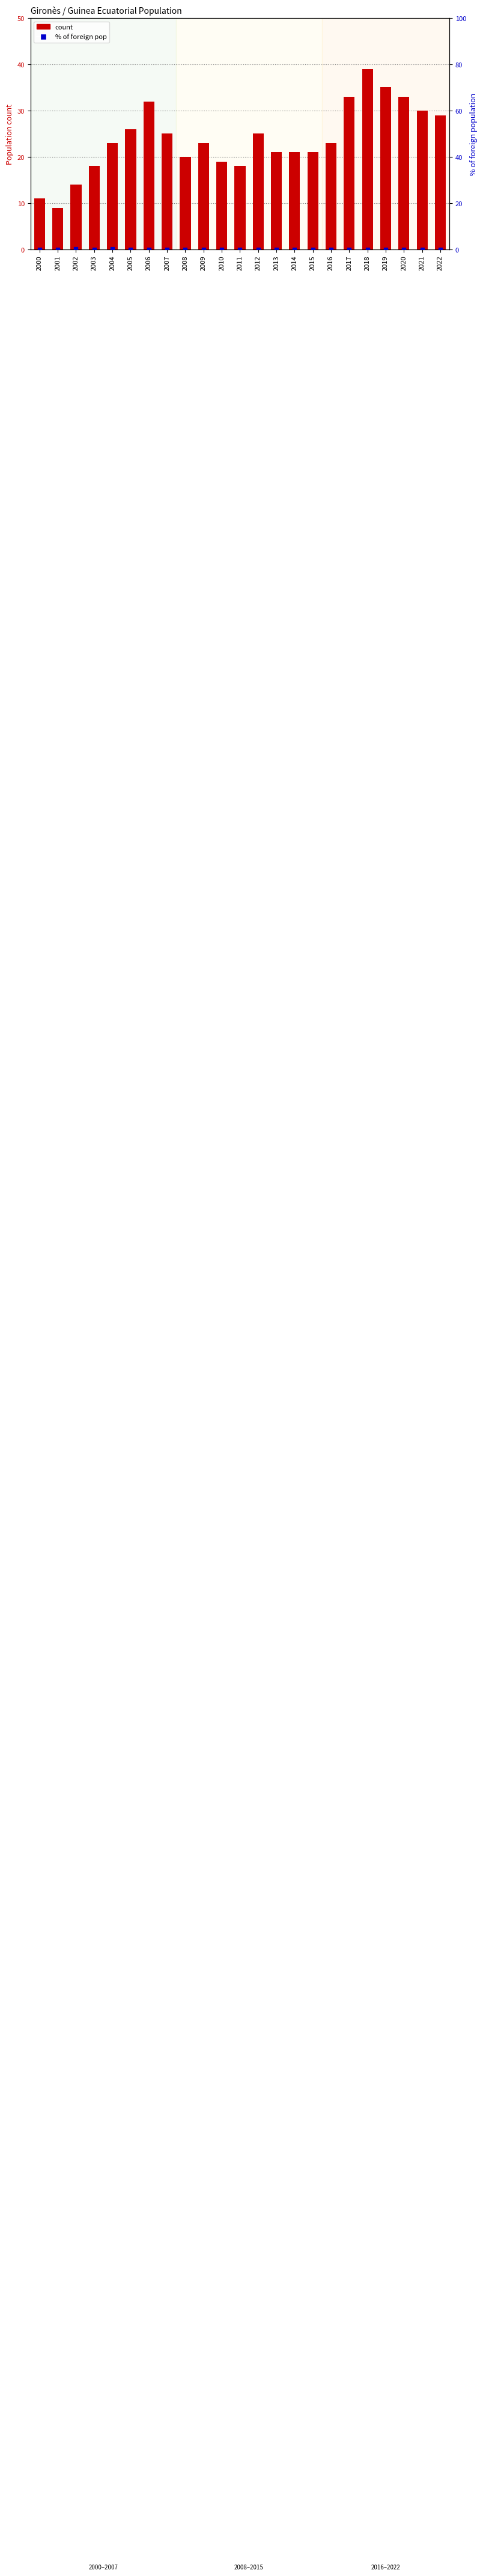

At which category is the sum across all series the highest?

2018